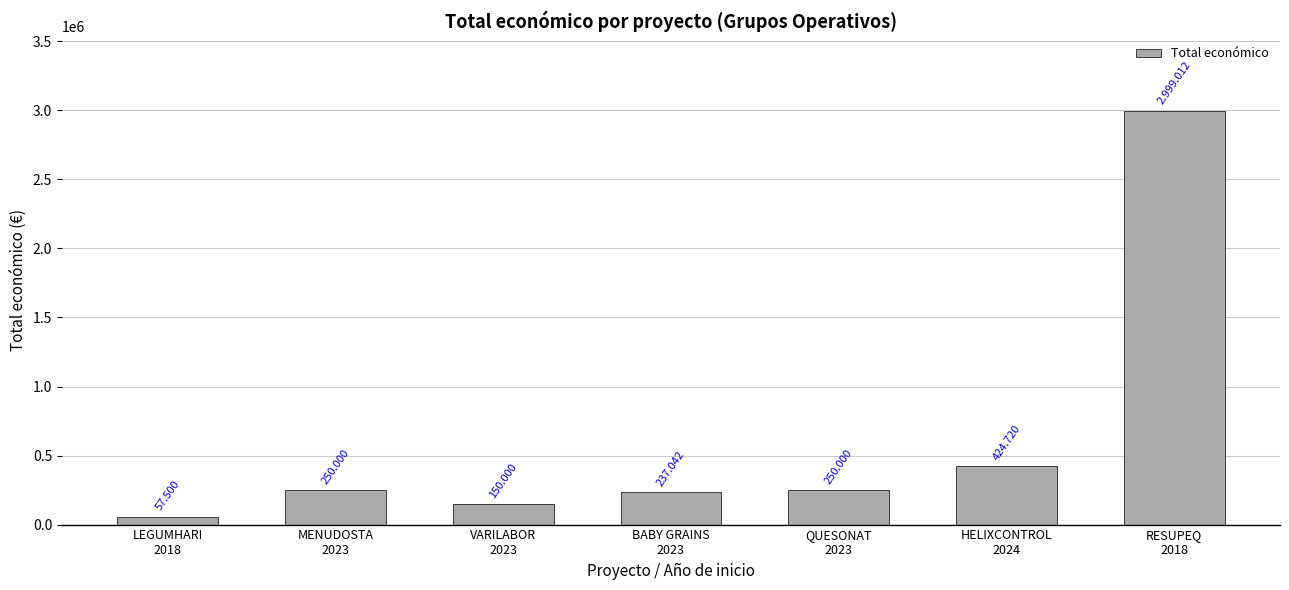

Which label corresponds to the largest value in the chart?

RESUPEQ
2018